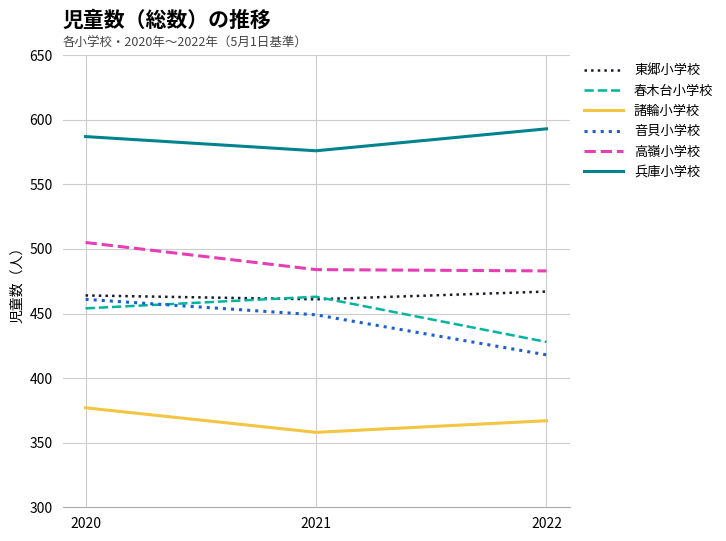

Count the 音貝小学校 values in the range 418 to 461.

3